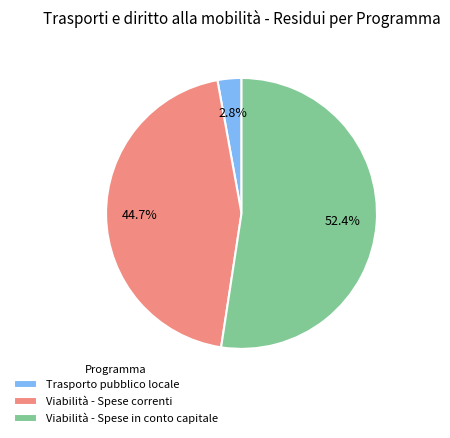

Rank the categories by value from highest to lowest.

Viabilità - Spese in conto capitale, Viabilità - Spese correnti, Trasporto pubblico locale